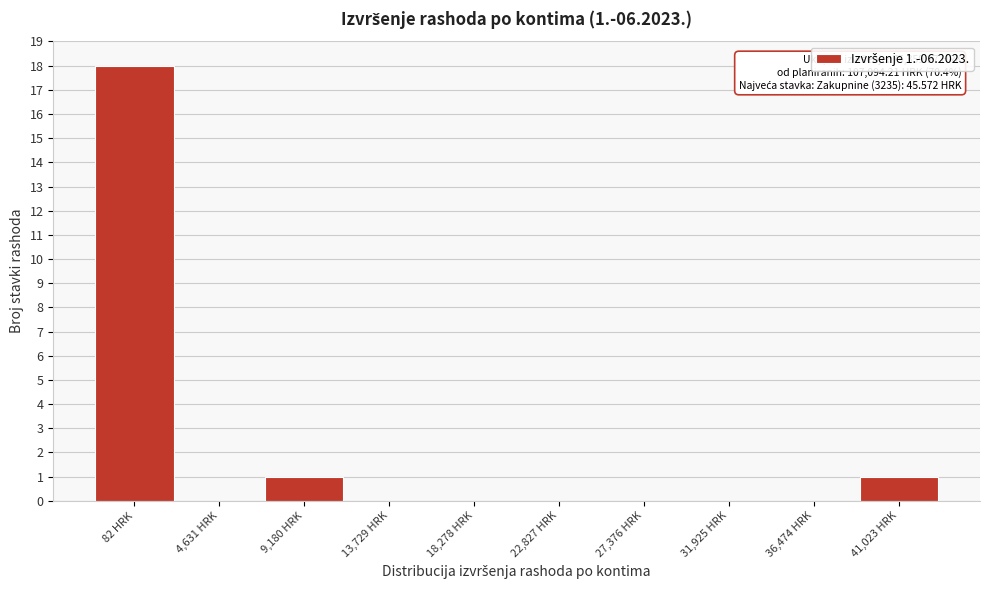

Reading left to right, transcribe all the data shown in this chart.

82 HRK=18	4,631 HRK=0	9,180 HRK=1	13,729 HRK=0	18,278 HRK=0	22,827 HRK=0	27,376 HRK=0	31,925 HRK=0	36,474 HRK=0	41,023 HRK=1